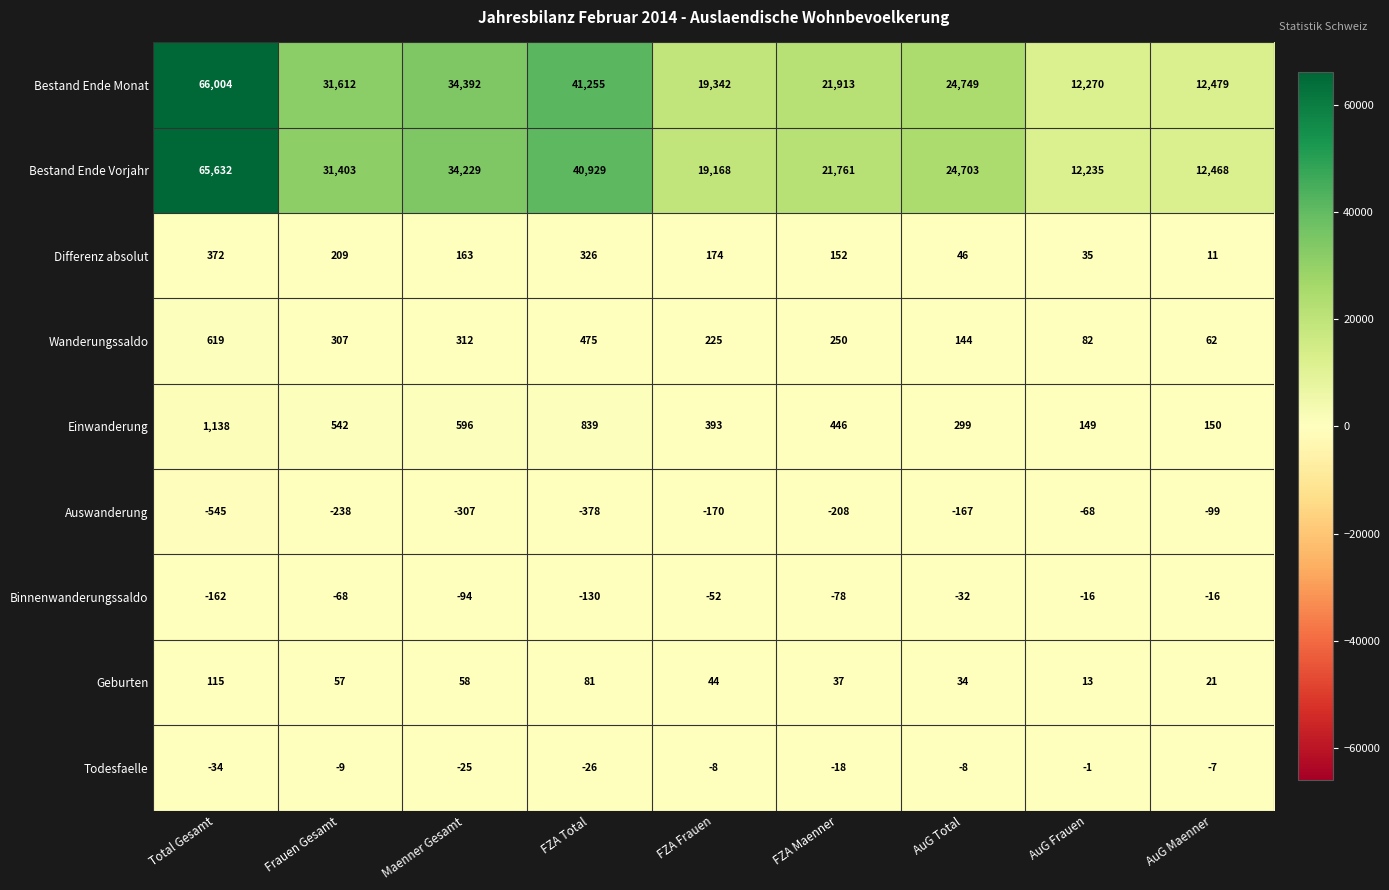

Is it true that Wanderungssaldo equals 367 at FZA Frauen?

False